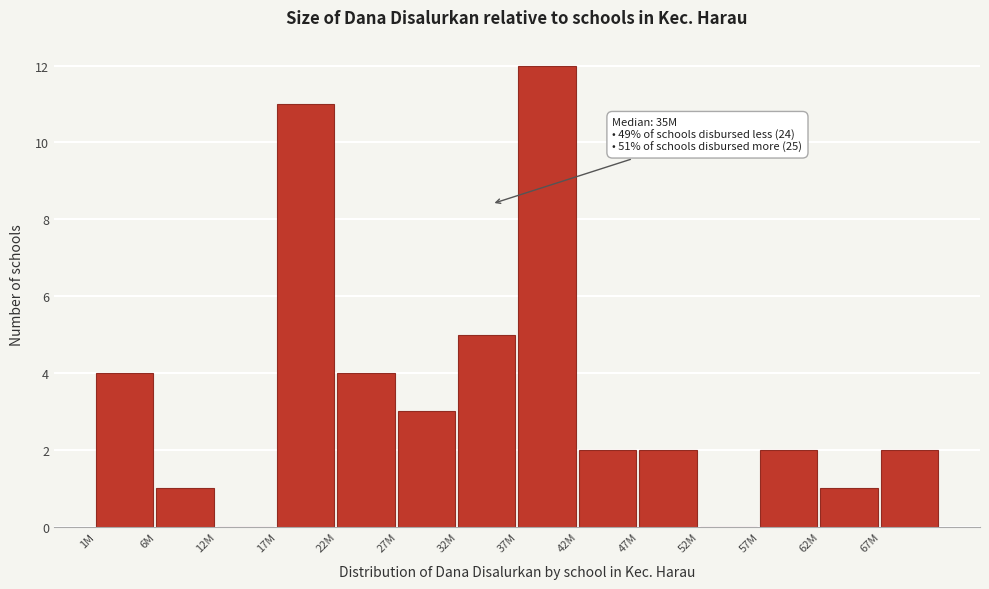

Reading left to right, transcribe all the data shown in this chart.

1M=4	6M=1	12M=0	17M=11	22M=4	27M=3	32M=5	37M=12	42M=2	47M=2	52M=0	57M=2	62M=1	67M=2